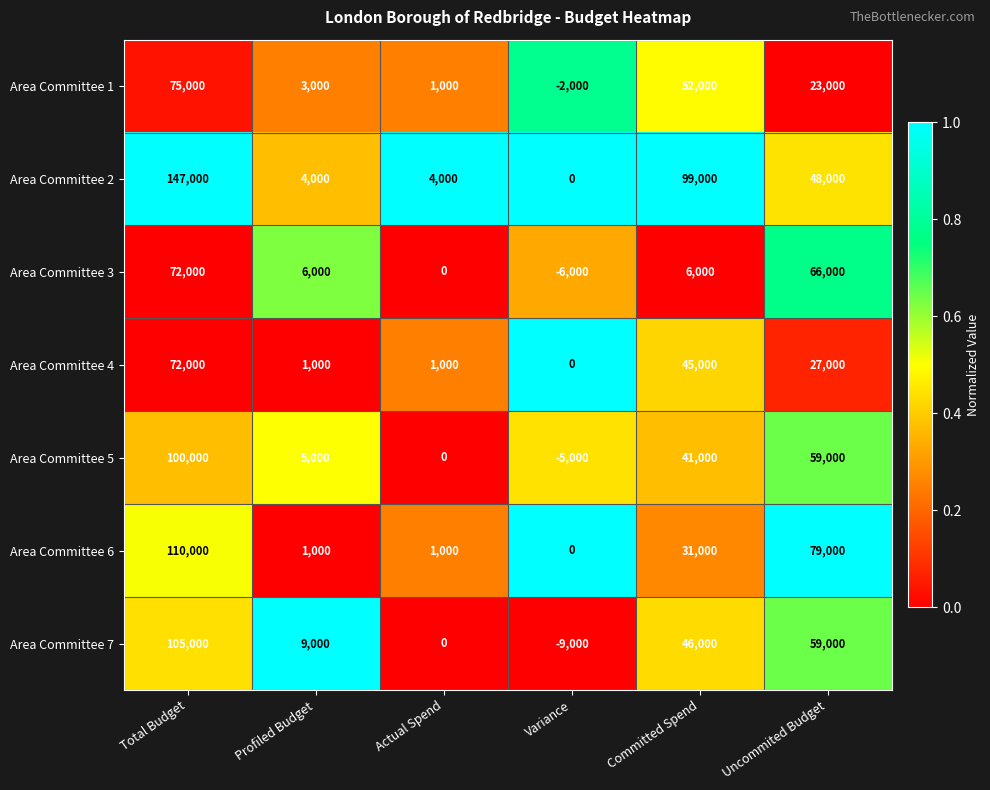

What value does the Area Committee 5 series have at Committed Spend, to the nearest 100?

41000